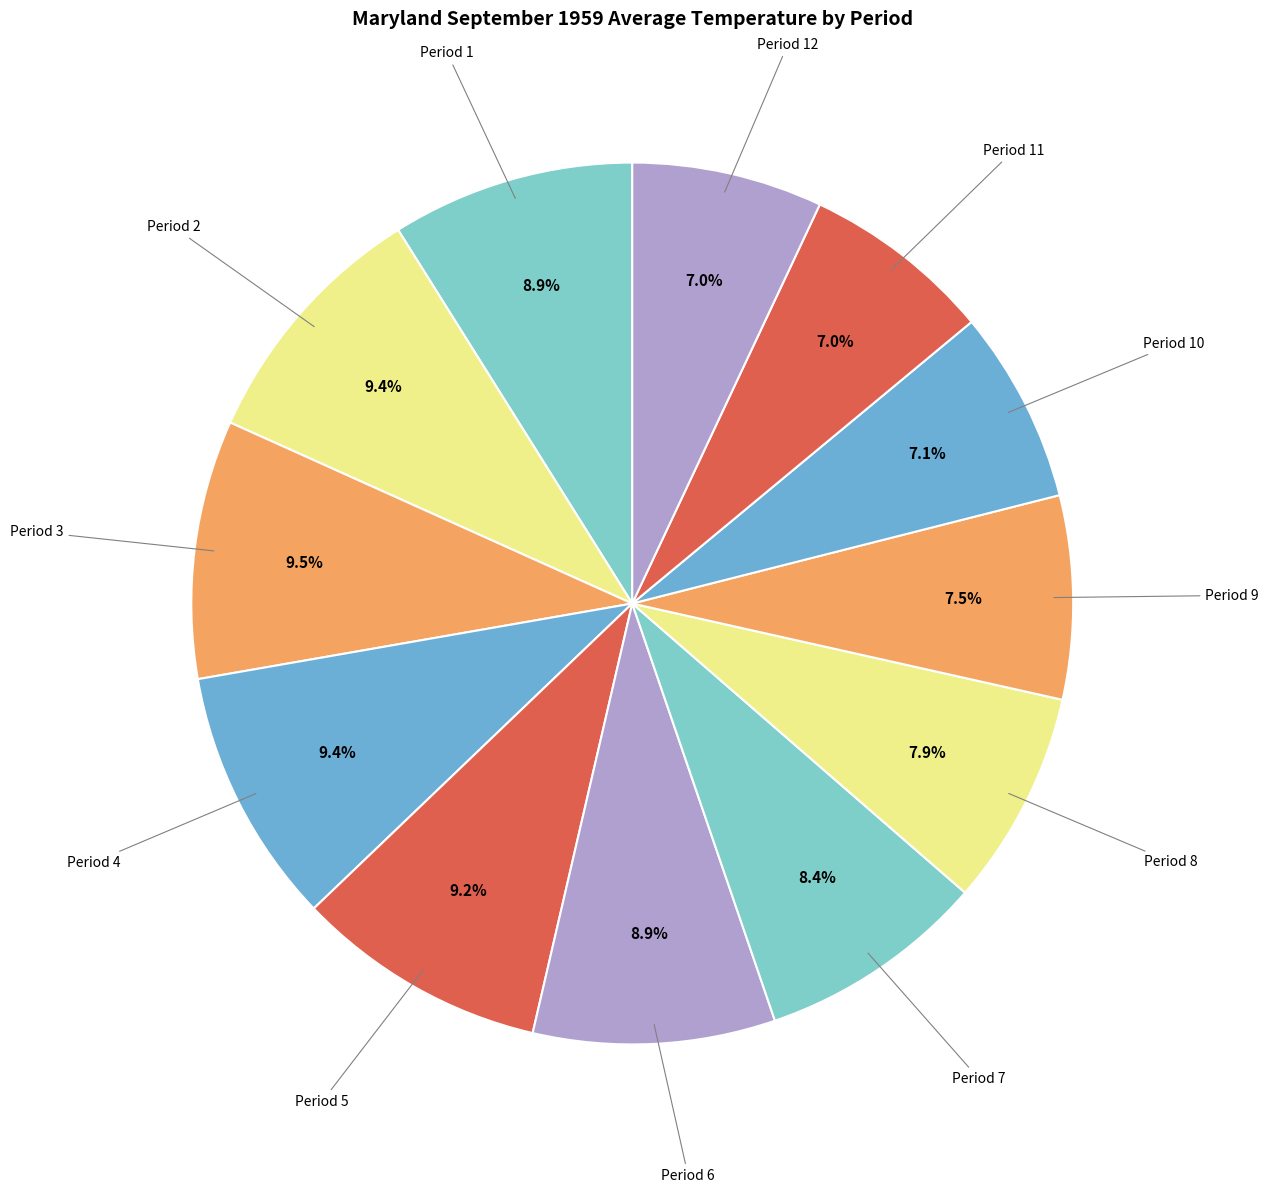

Count the number of slices in the pie.

12